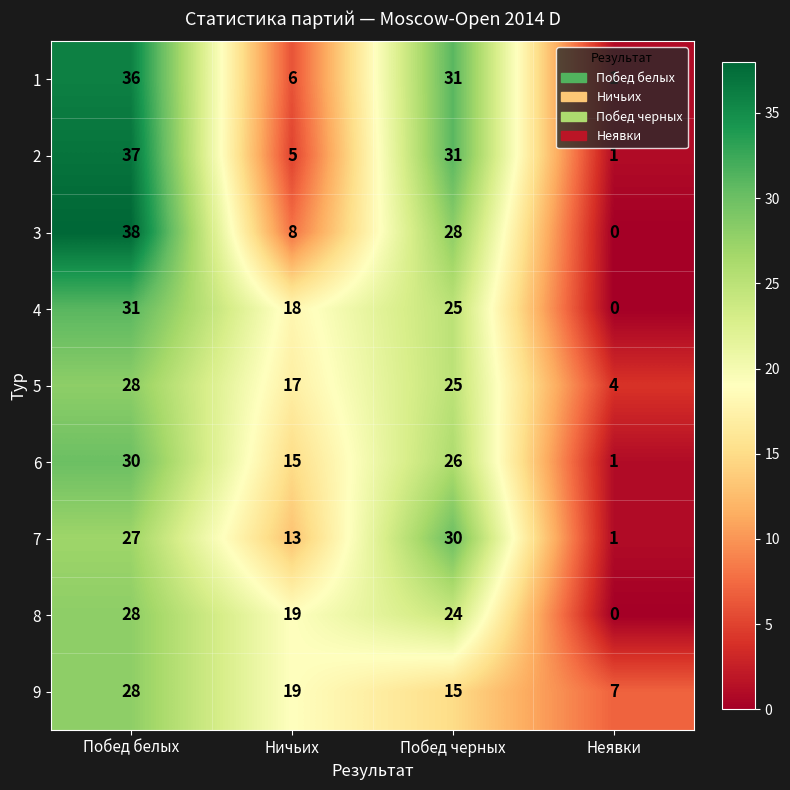

What is the difference between the maximum and minimum values in the 6 series?

29